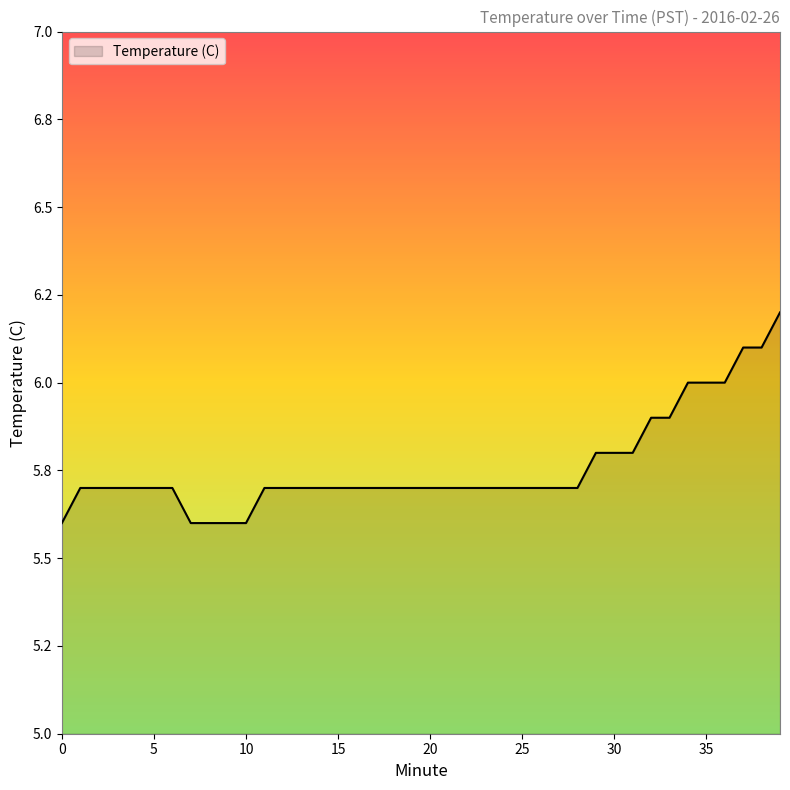

Is this an area chart (filled region under the line)?

Yes